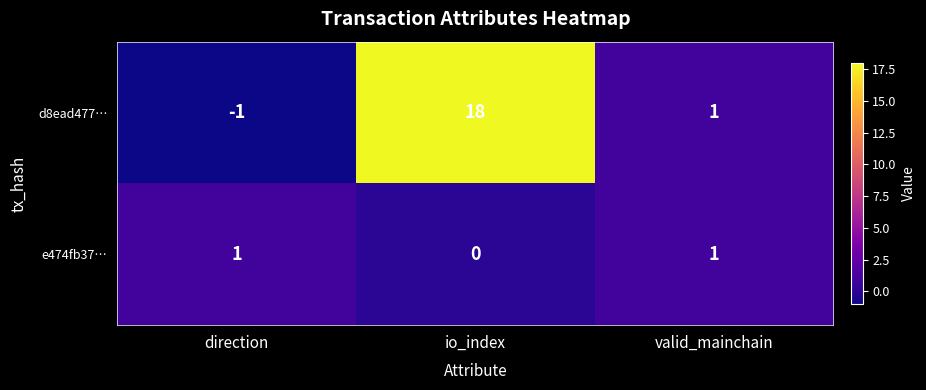

Reading left to right, extract all data points from this chart.

d8ead477…: -1	18	1
e474fb37…: 1	0	1